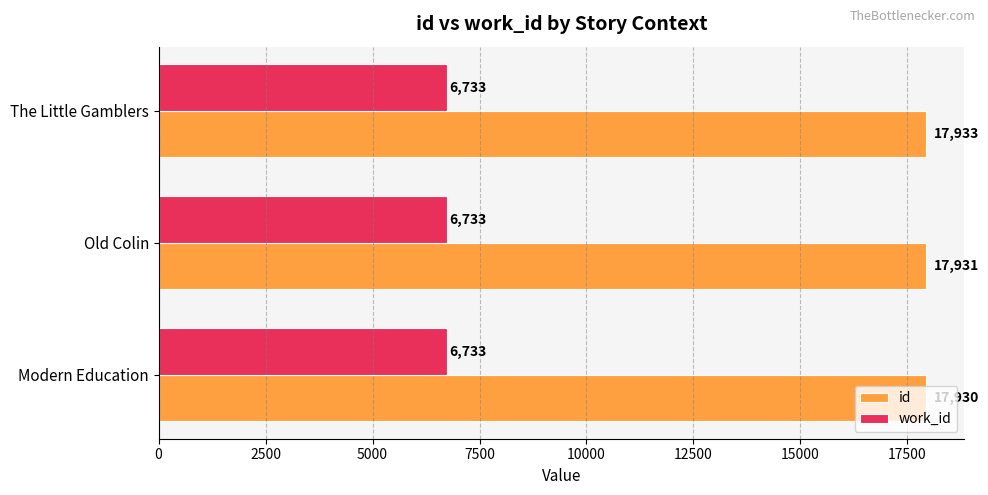

Between Modern Education and Old Colin, which series saw the biggest shift?

id